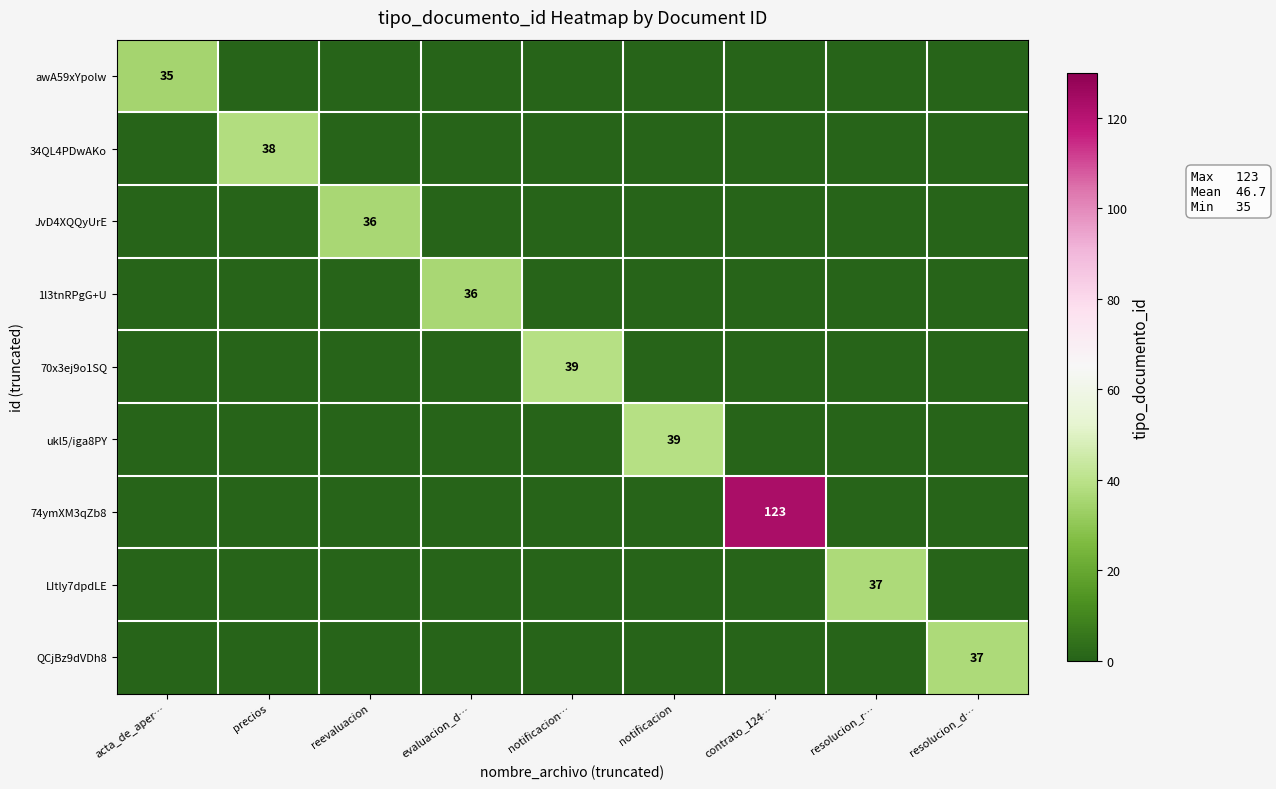

True or false: 70x3ej9o1SQ has a value of 67 at notificacion….

False